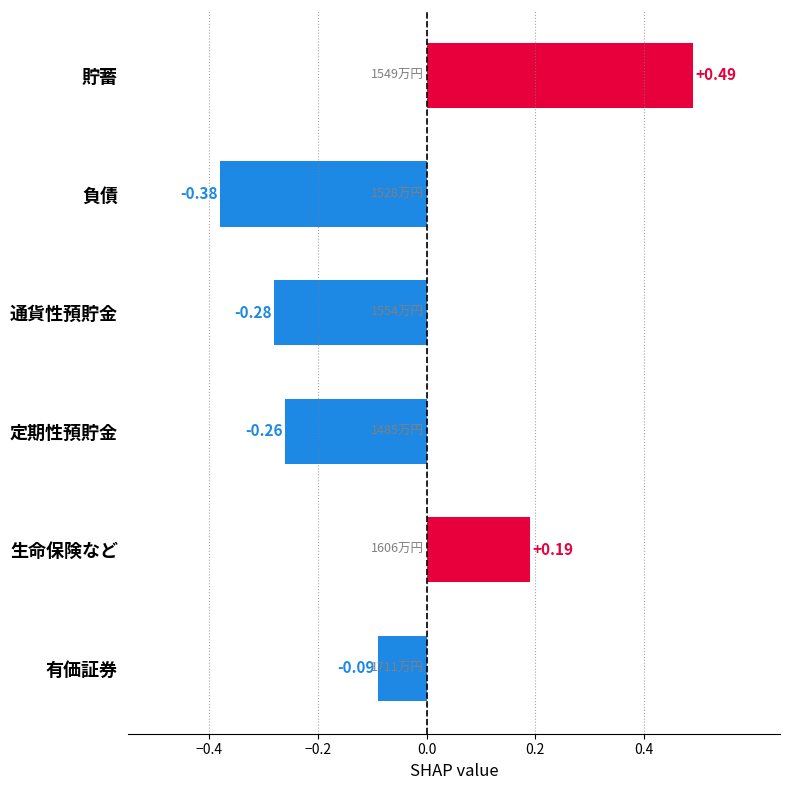

Which category has the highest value across all series?

貯蓄